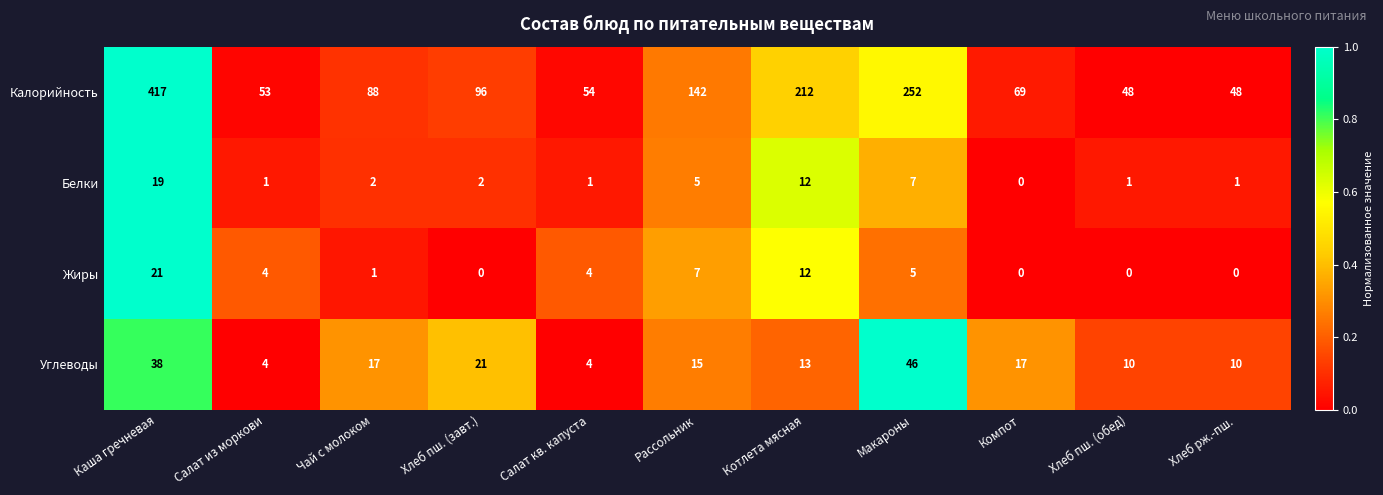

Which series has the widest spread of values?

Калорийность